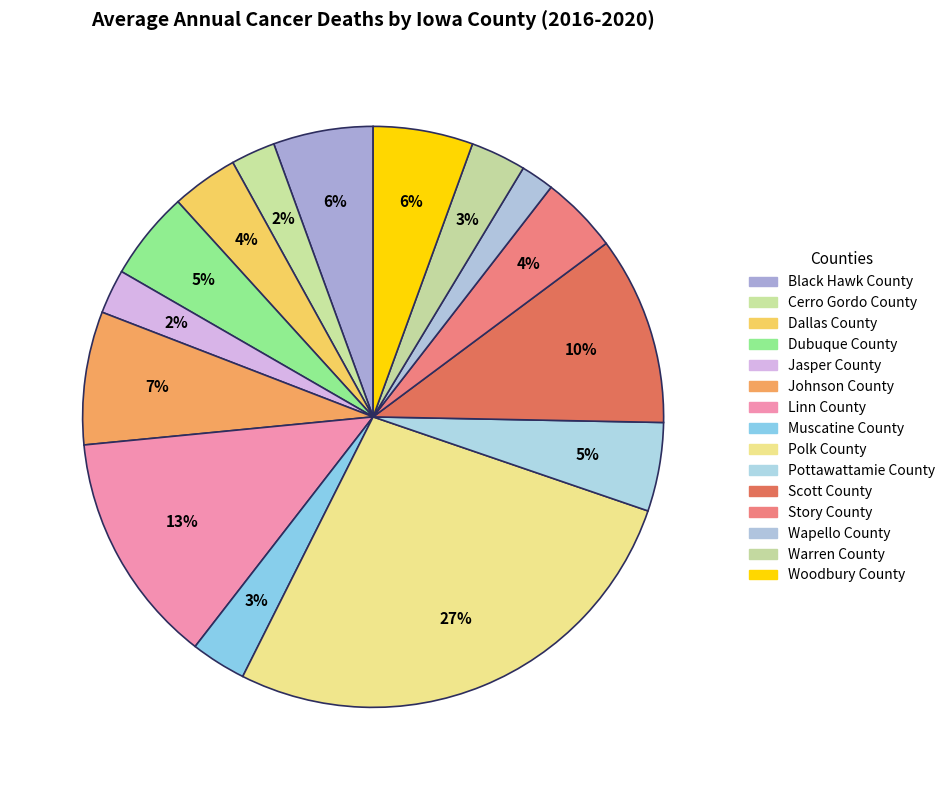

What is the smallest slice in the pie chart?

Wapello County